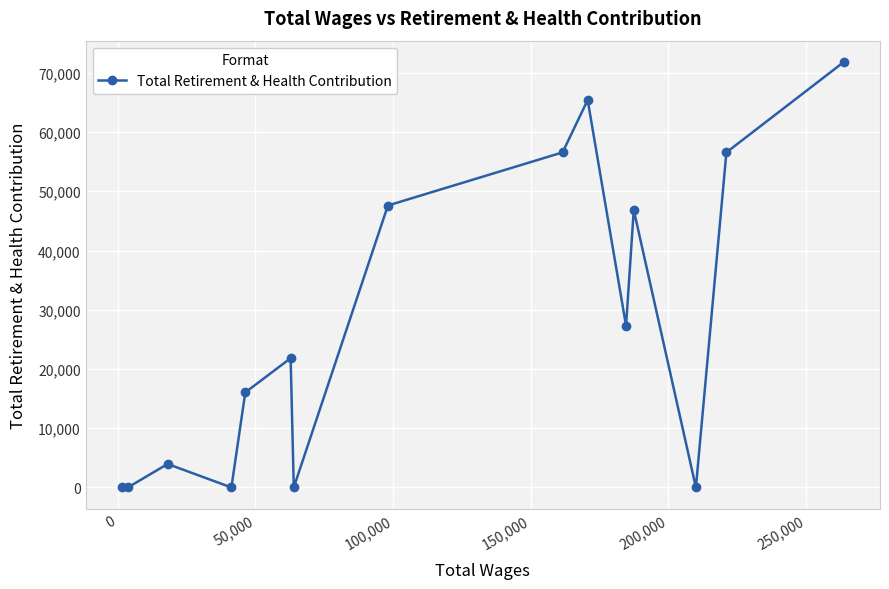

How many values are below 21823?

7